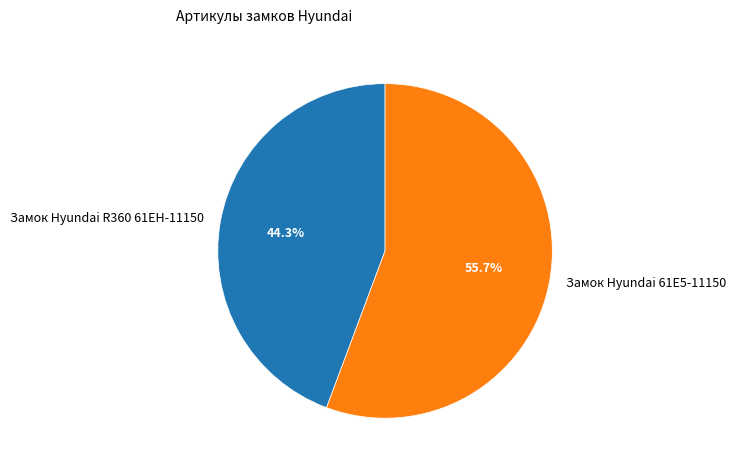

How much of the chart is everything except Замок Hyundai R360 61EH-11150?

55.7%